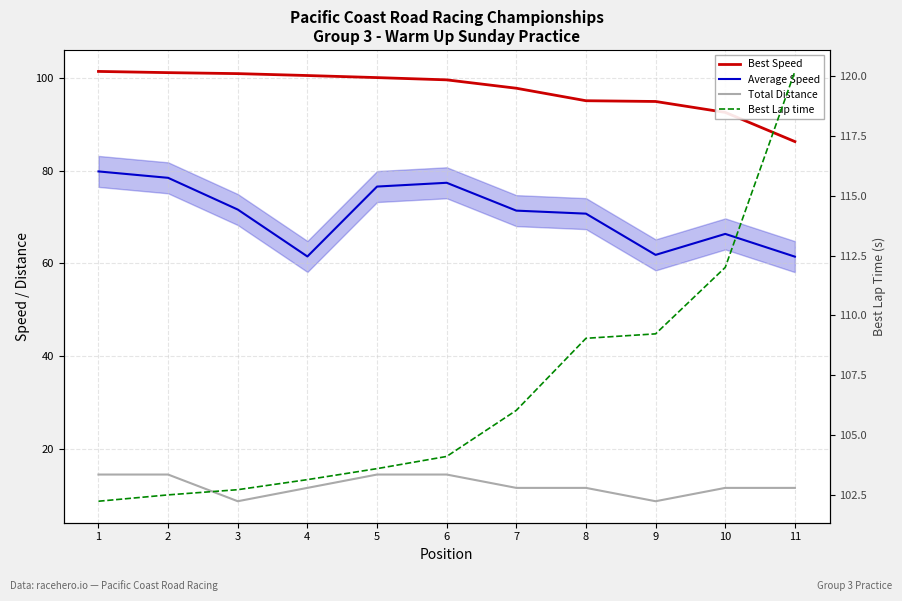

How many lines are shown in the chart?

4